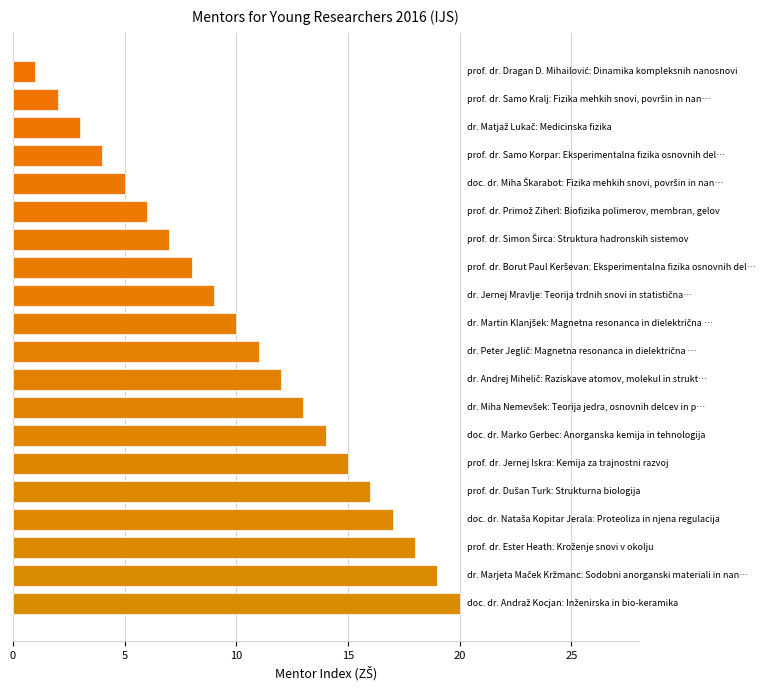

What is the sum of all values?

210